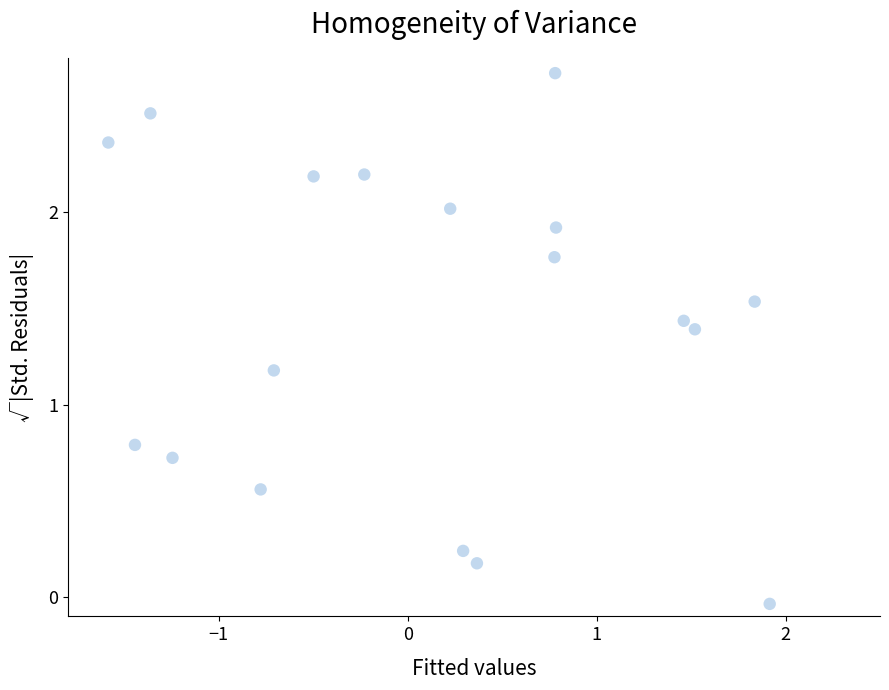

What is the range of X values (max minus min)?

3.5